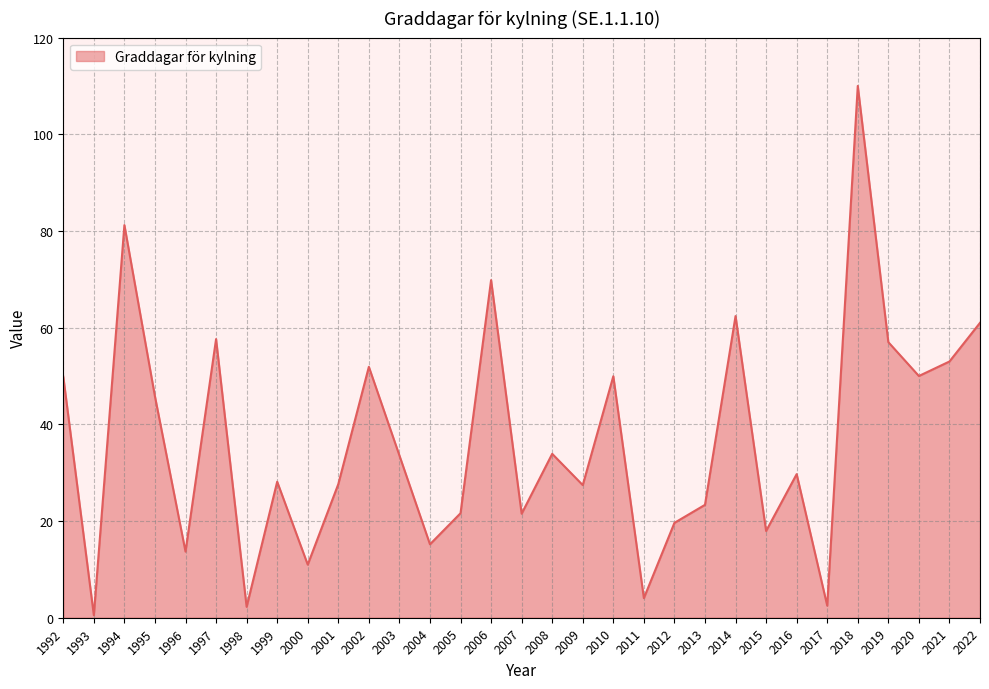

What is the smallest value displayed?

0.5